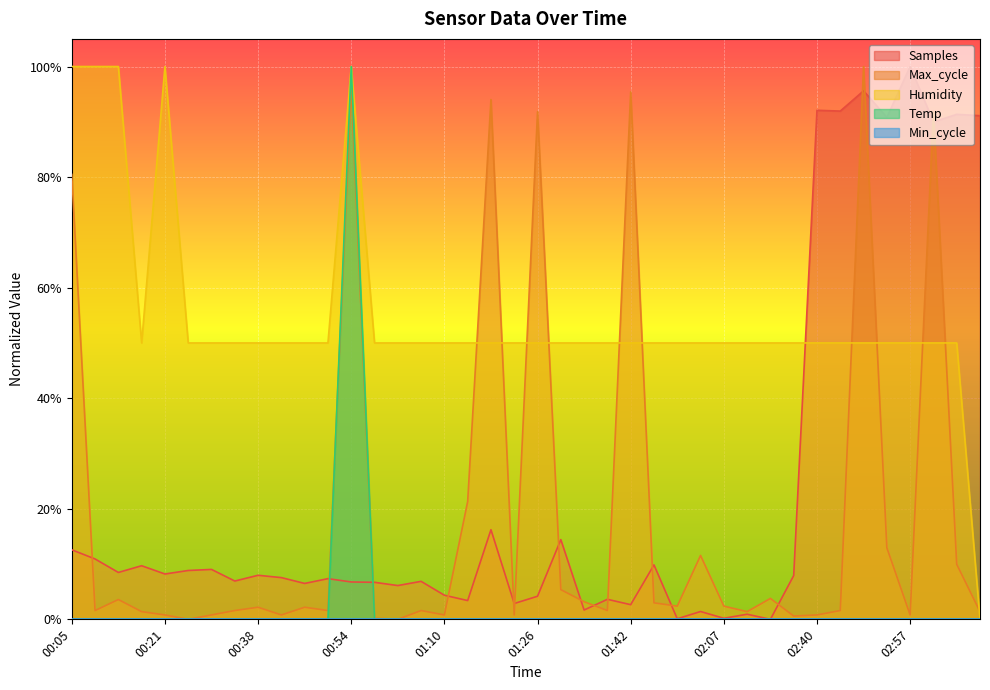

What is the sum of the Max_cycle values at 01:59 and 03:01?

1.0